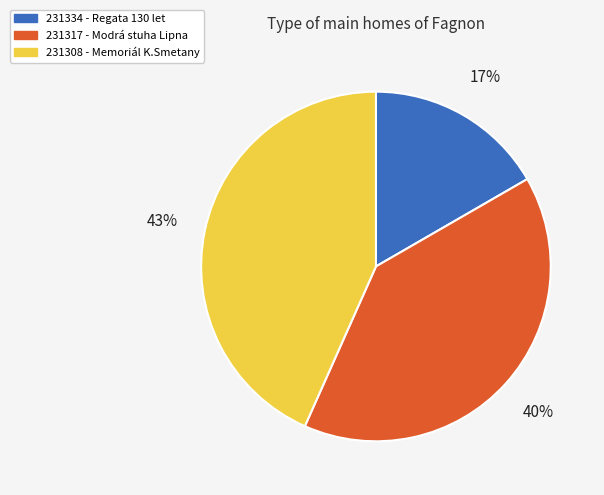

To the nearest percent, what portion does 231308 - Memoriál K.Smetany represent?

43%